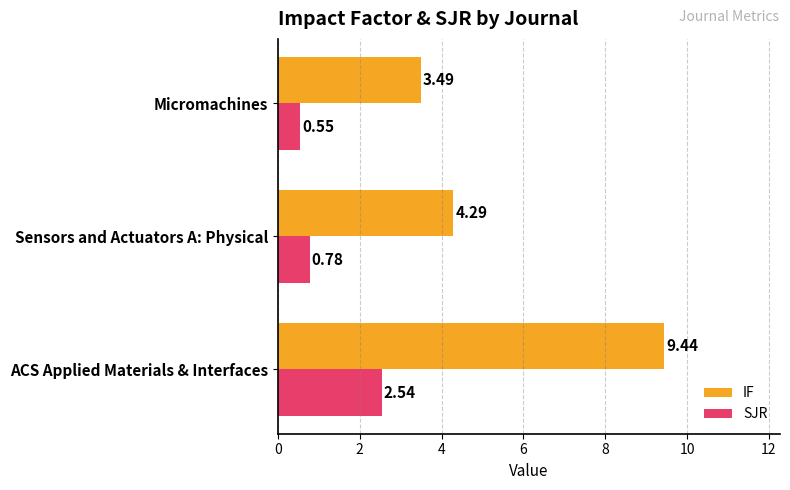

List the series in order of their overall mean, highest first.

IF, SJR